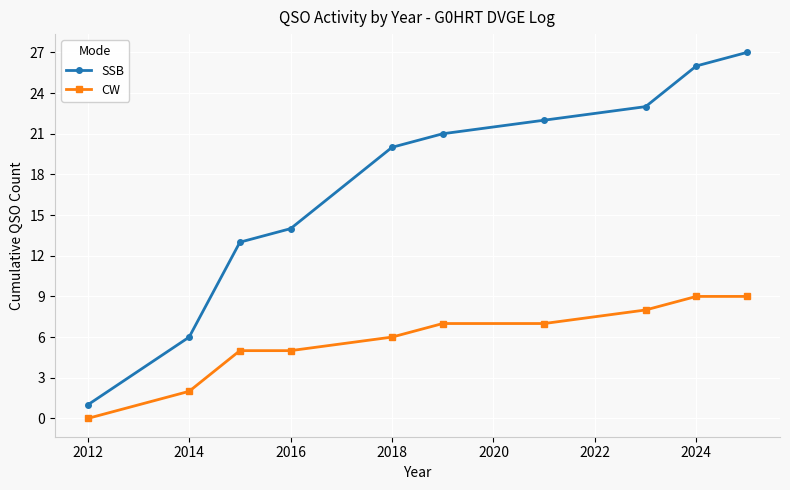

True or false: CW and SSB cross at least once.

False